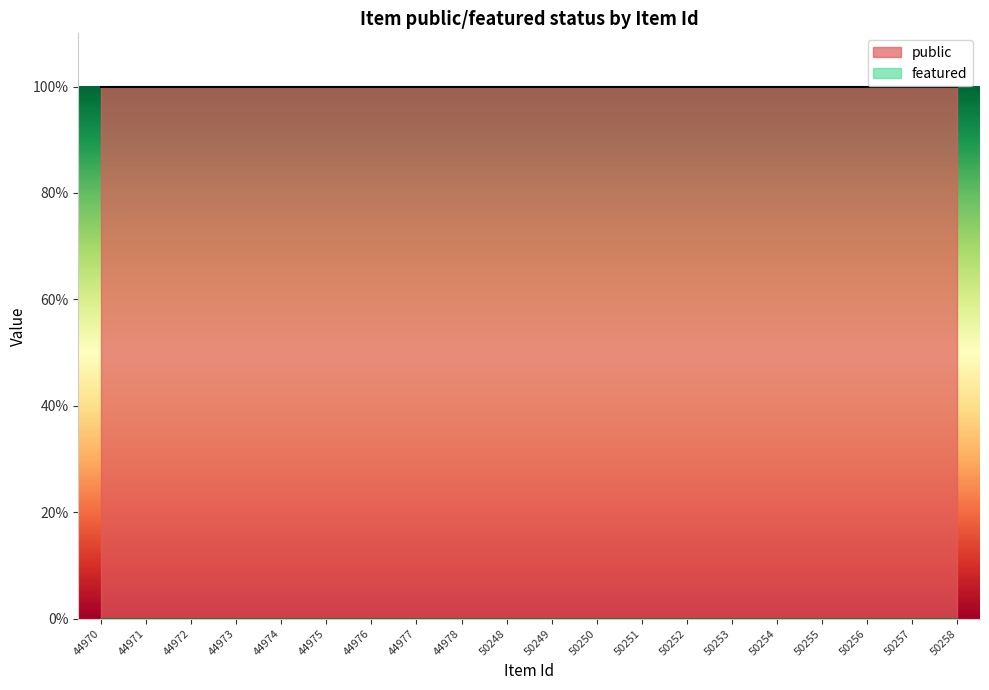

What are all the series names shown in the legend?

public, featured